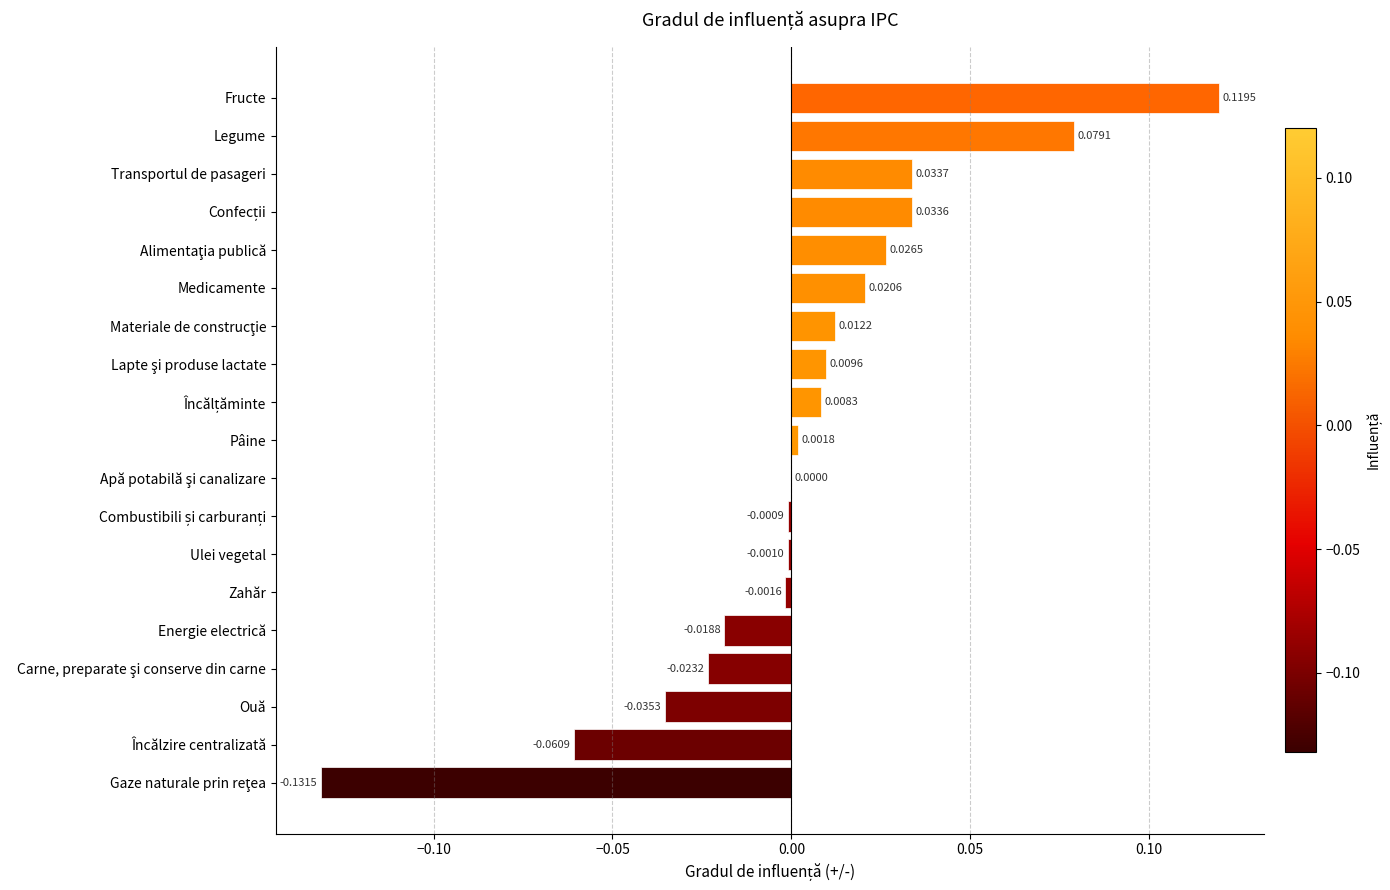

Between Legume and Fructe, which is larger?

Fructe